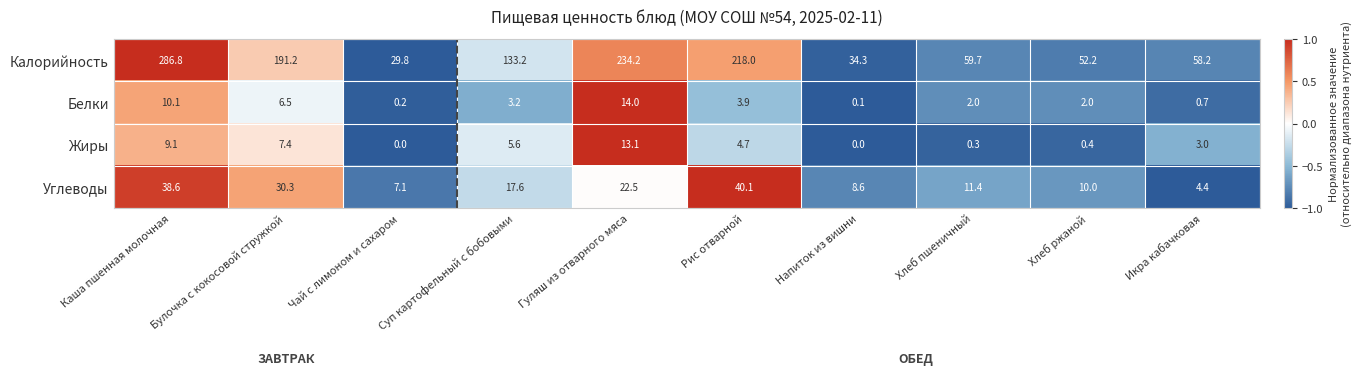

List the series in order of their peak value, lowest first.

Жиры, Белки, Углеводы, Калорийность